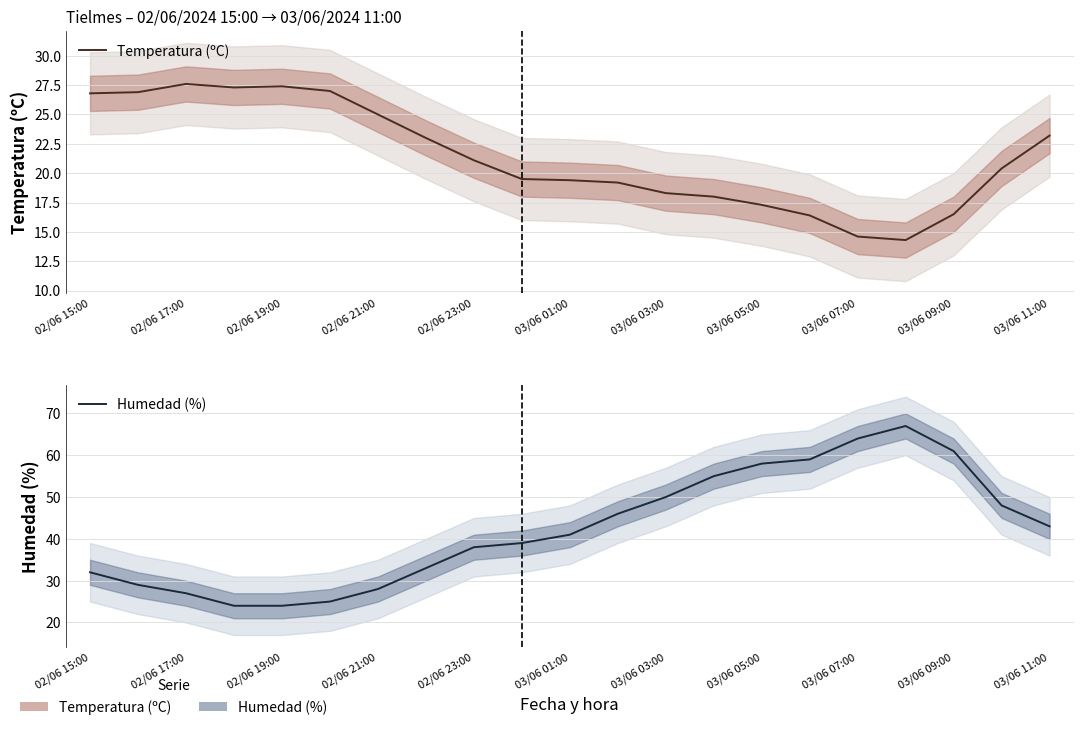

How many intersections are there between Temperatura (ºC) and Humedad (%)?

2